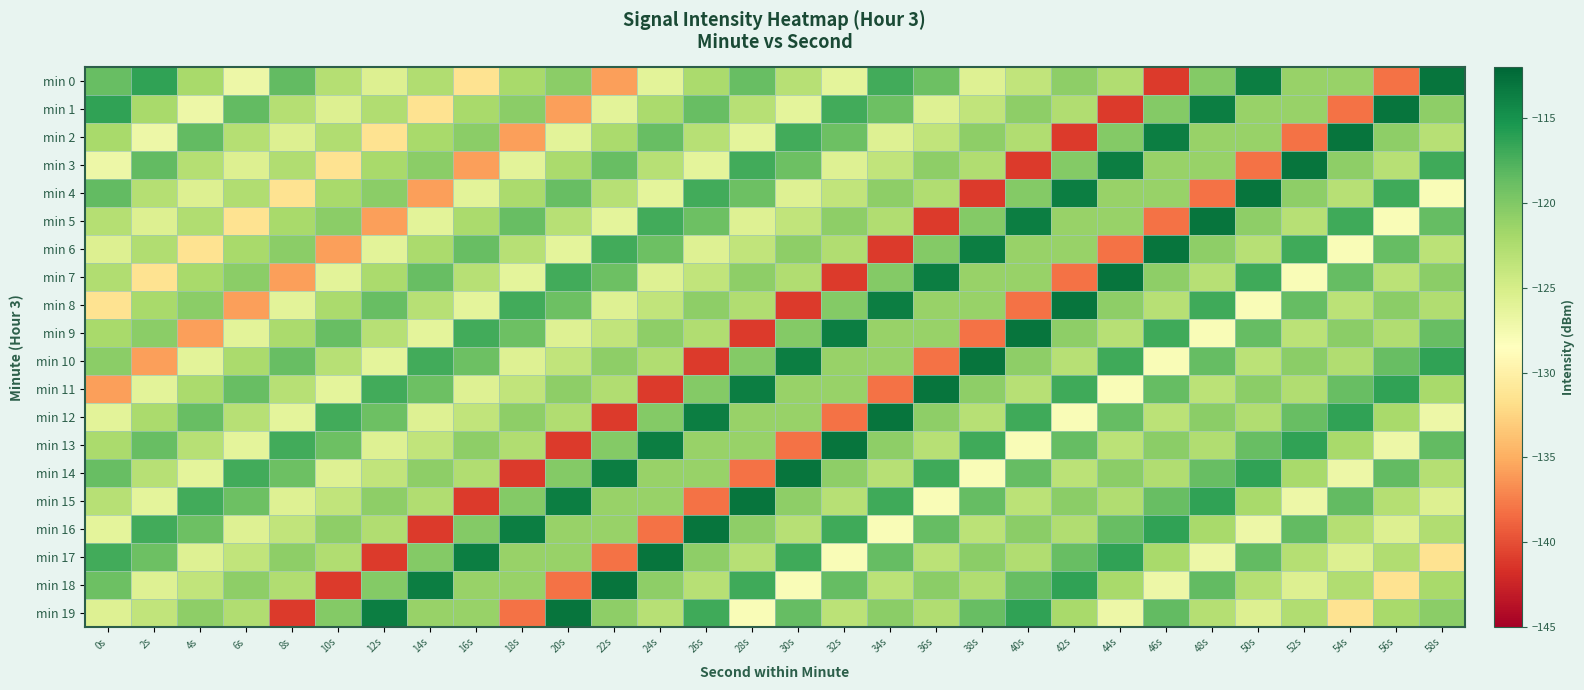

Reading left to right, extract all data points from this chart.

min 0: 0s=-118.7	2s=-116.4	4s=-122.1	6s=-127.1	8s=-118.5	10s=-122.9	12s=-125.7	14s=-122.6	16s=-131.4	18s=-122.1	20s=-120.6	22s=-135.8	24s=-126.1	26s=-122.3	28s=-118.7	30s=-123.0	32s=-126.3	34s=-117.1	36s=-119.0	38s=-125.7	40s=-123.7	42s=-120.7	44s=-122.6	46s=-141.0	48s=-120.2	50s=-113.6	52s=-121.3	54s=-121.2	56s=-138.1	58s=-113.0
min 1: 0s=-116.4	2s=-122.1	4s=-127.1	6s=-118.5	8s=-122.9	10s=-125.7	12s=-122.6	14s=-131.4	16s=-122.1	18s=-120.6	20s=-135.8	22s=-126.1	24s=-122.3	26s=-118.7	28s=-123.0	30s=-126.3	32s=-117.1	34s=-119.0	36s=-125.7	38s=-123.7	40s=-120.7	42s=-122.6	44s=-141.0	46s=-120.2	48s=-113.6	50s=-121.3	52s=-121.2	54s=-138.1	56s=-113.0	58s=-120.7
min 2: 0s=-122.1	2s=-127.1	4s=-118.5	6s=-122.9	8s=-125.7	10s=-122.6	12s=-131.4	14s=-122.1	16s=-120.6	18s=-135.8	20s=-126.1	22s=-122.3	24s=-118.7	26s=-123.0	28s=-126.3	30s=-117.1	32s=-119.0	34s=-125.7	36s=-123.7	38s=-120.7	40s=-122.6	42s=-141.0	44s=-120.2	46s=-113.6	48s=-121.3	50s=-121.2	52s=-138.1	54s=-113.0	56s=-120.7	58s=-123.0
min 3: 0s=-127.1	2s=-118.5	4s=-122.9	6s=-125.7	8s=-122.6	10s=-131.4	12s=-122.1	14s=-120.6	16s=-135.8	18s=-126.1	20s=-122.3	22s=-118.7	24s=-123.0	26s=-126.3	28s=-117.1	30s=-119.0	32s=-125.7	34s=-123.7	36s=-120.7	38s=-122.6	40s=-141.0	42s=-120.2	44s=-113.6	46s=-121.3	48s=-121.2	50s=-138.1	52s=-113.0	54s=-120.7	56s=-123.0	58s=-117.0
min 4: 0s=-118.5	2s=-122.9	4s=-125.7	6s=-122.6	8s=-131.4	10s=-122.1	12s=-120.6	14s=-135.8	16s=-126.1	18s=-122.3	20s=-118.7	22s=-123.0	24s=-126.3	26s=-117.1	28s=-119.0	30s=-125.7	32s=-123.7	34s=-120.7	36s=-122.6	38s=-141.0	40s=-120.2	42s=-113.6	44s=-121.3	46s=-121.2	48s=-138.1	50s=-113.0	52s=-120.7	54s=-123.0	56s=-117.0	58s=-128.0
min 5: 0s=-122.9	2s=-125.7	4s=-122.6	6s=-131.4	8s=-122.1	10s=-120.6	12s=-135.8	14s=-126.1	16s=-122.3	18s=-118.7	20s=-123.0	22s=-126.3	24s=-117.1	26s=-119.0	28s=-125.7	30s=-123.7	32s=-120.7	34s=-122.6	36s=-141.0	38s=-120.2	40s=-113.6	42s=-121.3	44s=-121.2	46s=-138.1	48s=-113.0	50s=-120.7	52s=-123.0	54s=-117.0	56s=-128.0	58s=-118.7
min 6: 0s=-125.7	2s=-122.6	4s=-131.4	6s=-122.1	8s=-120.6	10s=-135.8	12s=-126.1	14s=-122.3	16s=-118.7	18s=-123.0	20s=-126.3	22s=-117.1	24s=-119.0	26s=-125.7	28s=-123.7	30s=-120.7	32s=-122.6	34s=-141.0	36s=-120.2	38s=-113.6	40s=-121.3	42s=-121.2	44s=-138.1	46s=-113.0	48s=-120.7	50s=-123.0	52s=-117.0	54s=-128.0	56s=-118.7	58s=-123.3
min 7: 0s=-122.6	2s=-131.4	4s=-122.1	6s=-120.6	8s=-135.8	10s=-126.1	12s=-122.3	14s=-118.7	16s=-123.0	18s=-126.3	20s=-117.1	22s=-119.0	24s=-125.7	26s=-123.7	28s=-120.7	30s=-122.6	32s=-141.0	34s=-120.2	36s=-113.6	38s=-121.3	40s=-121.2	42s=-138.1	44s=-113.0	46s=-120.7	48s=-123.0	50s=-117.0	52s=-128.0	54s=-118.7	56s=-123.3	58s=-120.6
min 8: 0s=-131.4	2s=-122.1	4s=-120.6	6s=-135.8	8s=-126.1	10s=-122.3	12s=-118.7	14s=-123.0	16s=-126.3	18s=-117.1	20s=-119.0	22s=-125.7	24s=-123.7	26s=-120.7	28s=-122.6	30s=-141.0	32s=-120.2	34s=-113.6	36s=-121.3	38s=-121.2	40s=-138.1	42s=-113.0	44s=-120.7	46s=-123.0	48s=-117.0	50s=-128.0	52s=-118.7	54s=-123.3	56s=-120.6	58s=-122.7
min 9: 0s=-122.1	2s=-120.6	4s=-135.8	6s=-126.1	8s=-122.3	10s=-118.7	12s=-123.0	14s=-126.3	16s=-117.1	18s=-119.0	20s=-125.7	22s=-123.7	24s=-120.7	26s=-122.6	28s=-141.0	30s=-120.2	32s=-113.6	34s=-121.3	36s=-121.2	38s=-138.1	40s=-113.0	42s=-120.7	44s=-123.0	46s=-117.0	48s=-128.0	50s=-118.7	52s=-123.3	54s=-120.6	56s=-122.7	58s=-118.7
min 10: 0s=-120.6	2s=-135.8	4s=-126.1	6s=-122.3	8s=-118.7	10s=-123.0	12s=-126.3	14s=-117.1	16s=-119.0	18s=-125.7	20s=-123.7	22s=-120.7	24s=-122.6	26s=-141.0	28s=-120.2	30s=-113.6	32s=-121.3	34s=-121.2	36s=-138.1	38s=-113.0	40s=-120.7	42s=-123.0	44s=-117.0	46s=-128.0	48s=-118.7	50s=-123.3	52s=-120.6	54s=-122.7	56s=-118.7	58s=-116.4
min 11: 0s=-135.8	2s=-126.1	4s=-122.3	6s=-118.7	8s=-123.0	10s=-126.3	12s=-117.1	14s=-119.0	16s=-125.7	18s=-123.7	20s=-120.7	22s=-122.6	24s=-141.0	26s=-120.2	28s=-113.6	30s=-121.3	32s=-121.2	34s=-138.1	36s=-113.0	38s=-120.7	40s=-123.0	42s=-117.0	44s=-128.0	46s=-118.7	48s=-123.3	50s=-120.6	52s=-122.7	54s=-118.7	56s=-116.4	58s=-122.1
min 12: 0s=-126.1	2s=-122.3	4s=-118.7	6s=-123.0	8s=-126.3	10s=-117.1	12s=-119.0	14s=-125.7	16s=-123.7	18s=-120.7	20s=-122.6	22s=-141.0	24s=-120.2	26s=-113.6	28s=-121.3	30s=-121.2	32s=-138.1	34s=-113.0	36s=-120.7	38s=-123.0	40s=-117.0	42s=-128.0	44s=-118.7	46s=-123.3	48s=-120.6	50s=-122.7	52s=-118.7	54s=-116.4	56s=-122.1	58s=-127.1
min 13: 0s=-122.3	2s=-118.7	4s=-123.0	6s=-126.3	8s=-117.1	10s=-119.0	12s=-125.7	14s=-123.7	16s=-120.7	18s=-122.6	20s=-141.0	22s=-120.2	24s=-113.6	26s=-121.3	28s=-121.2	30s=-138.1	32s=-113.0	34s=-120.7	36s=-123.0	38s=-117.0	40s=-128.0	42s=-118.7	44s=-123.3	46s=-120.6	48s=-122.7	50s=-118.7	52s=-116.4	54s=-122.1	56s=-127.1	58s=-118.5
min 14: 0s=-118.7	2s=-123.0	4s=-126.3	6s=-117.1	8s=-119.0	10s=-125.7	12s=-123.7	14s=-120.7	16s=-122.6	18s=-141.0	20s=-120.2	22s=-113.6	24s=-121.3	26s=-121.2	28s=-138.1	30s=-113.0	32s=-120.7	34s=-123.0	36s=-117.0	38s=-128.0	40s=-118.7	42s=-123.3	44s=-120.6	46s=-122.7	48s=-118.7	50s=-116.4	52s=-122.1	54s=-127.1	56s=-118.5	58s=-122.9
min 15: 0s=-123.0	2s=-126.3	4s=-117.1	6s=-119.0	8s=-125.7	10s=-123.7	12s=-120.7	14s=-122.6	16s=-141.0	18s=-120.2	20s=-113.6	22s=-121.3	24s=-121.2	26s=-138.1	28s=-113.0	30s=-120.7	32s=-123.0	34s=-117.0	36s=-128.0	38s=-118.7	40s=-123.3	42s=-120.6	44s=-122.7	46s=-118.7	48s=-116.4	50s=-122.1	52s=-127.1	54s=-118.5	56s=-122.9	58s=-125.7
min 16: 0s=-126.3	2s=-117.1	4s=-119.0	6s=-125.7	8s=-123.7	10s=-120.7	12s=-122.6	14s=-141.0	16s=-120.2	18s=-113.6	20s=-121.3	22s=-121.2	24s=-138.1	26s=-113.0	28s=-120.7	30s=-123.0	32s=-117.0	34s=-128.0	36s=-118.7	38s=-123.3	40s=-120.6	42s=-122.7	44s=-118.7	46s=-116.4	48s=-122.1	50s=-127.1	52s=-118.5	54s=-122.9	56s=-125.7	58s=-122.6
min 17: 0s=-117.1	2s=-119.0	4s=-125.7	6s=-123.7	8s=-120.7	10s=-122.6	12s=-141.0	14s=-120.2	16s=-113.6	18s=-121.3	20s=-121.2	22s=-138.1	24s=-113.0	26s=-120.7	28s=-123.0	30s=-117.0	32s=-128.0	34s=-118.7	36s=-123.3	38s=-120.6	40s=-122.7	42s=-118.7	44s=-116.4	46s=-122.1	48s=-127.1	50s=-118.5	52s=-122.9	54s=-125.7	56s=-122.6	58s=-131.4
min 18: 0s=-119.0	2s=-125.7	4s=-123.7	6s=-120.7	8s=-122.6	10s=-141.0	12s=-120.2	14s=-113.6	16s=-121.3	18s=-121.2	20s=-138.1	22s=-113.0	24s=-120.7	26s=-123.0	28s=-117.0	30s=-128.0	32s=-118.7	34s=-123.3	36s=-120.6	38s=-122.7	40s=-118.7	42s=-116.4	44s=-122.1	46s=-127.1	48s=-118.5	50s=-122.9	52s=-125.7	54s=-122.6	56s=-131.4	58s=-122.1
min 19: 0s=-125.7	2s=-123.7	4s=-120.7	6s=-122.6	8s=-141.0	10s=-120.2	12s=-113.6	14s=-121.3	16s=-121.2	18s=-138.1	20s=-113.0	22s=-120.7	24s=-123.0	26s=-117.0	28s=-128.0	30s=-118.7	32s=-123.3	34s=-120.6	36s=-122.7	38s=-118.7	40s=-116.4	42s=-122.1	44s=-127.1	46s=-118.5	48s=-122.9	50s=-125.7	52s=-122.6	54s=-131.4	56s=-122.1	58s=-120.6